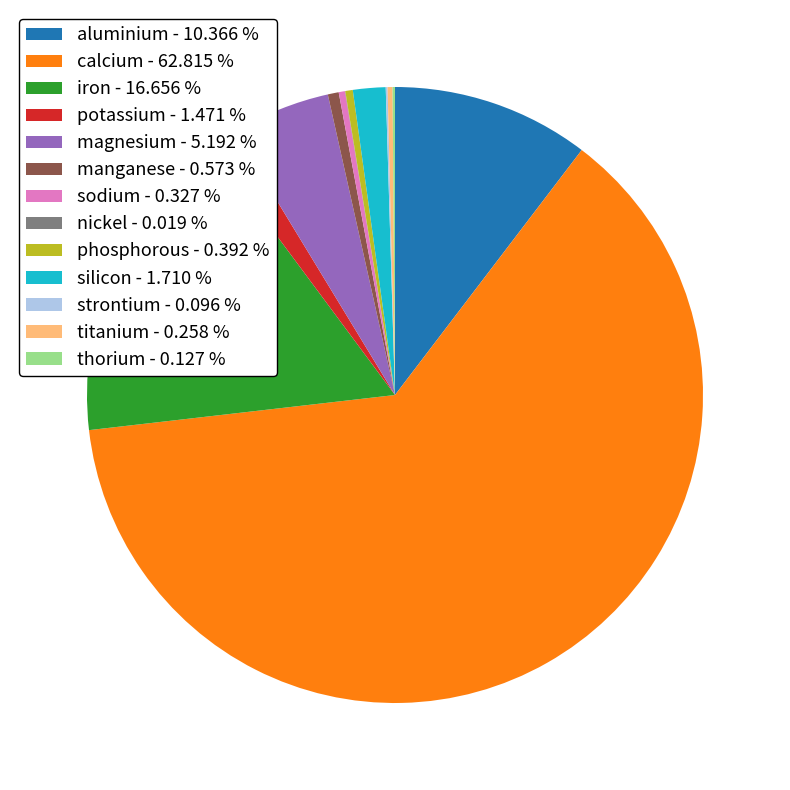

The sodium slice represents 0% of the pie. True or false?

True